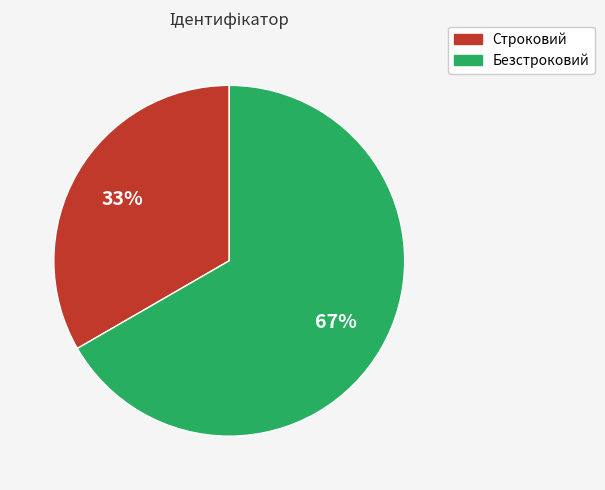

To the nearest percent, what is the combined percentage of Строковий and Безстроковий?

100%